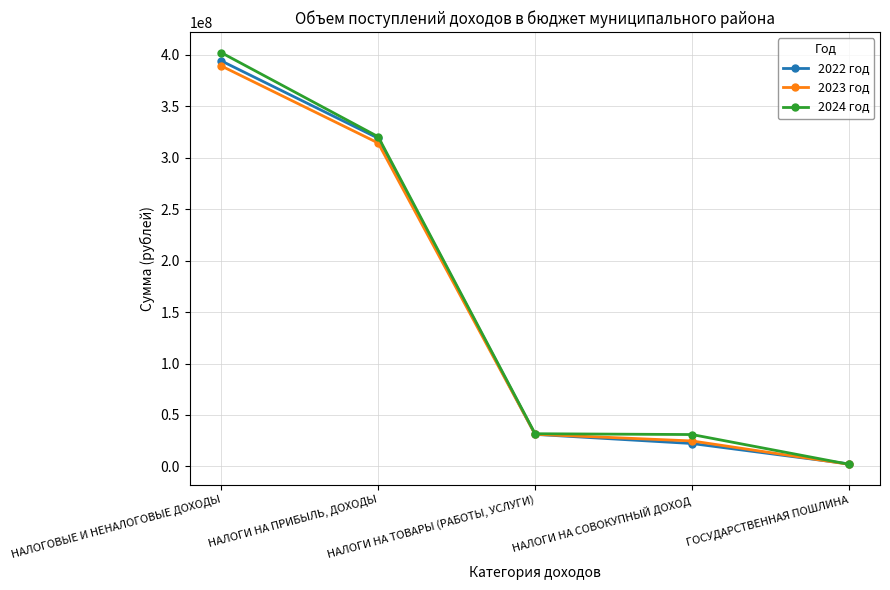

What is the sum of the 2022 год values at ГОСУДАРСТВЕННАЯ ПОШЛИНА and НАЛОГИ НА СОВОКУПНЫЙ ДОХОД?

24717000.0